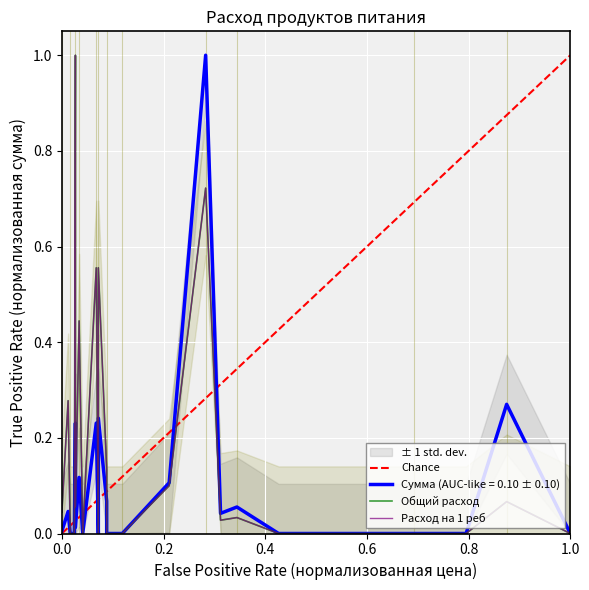

True or false: Расход на 1 реб has more than 1 interior local peaks.

True